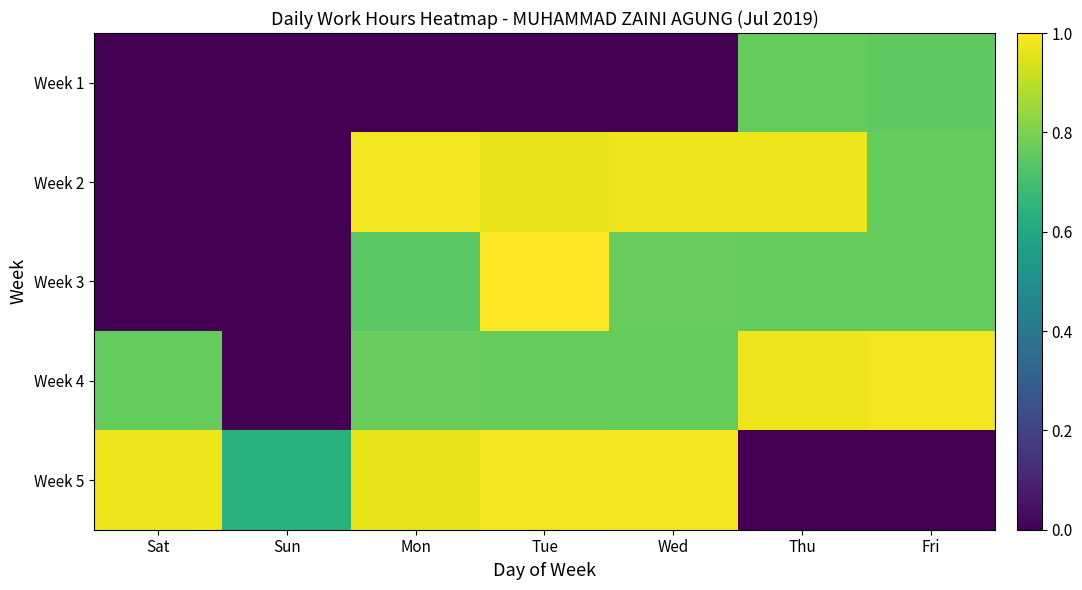

Reading right to left, extract all data points from this chart.

Week 1: Fri=0.8	Thu=0.8	Wed=0.0	Tue=0.0	Mon=0.0	Sun=0.0	Sat=0.0
Week 2: Fri=0.8	Thu=1.0	Wed=1.0	Tue=1.0	Mon=1.0	Sun=0.0	Sat=0.0
Week 3: Fri=0.8	Thu=0.8	Wed=0.8	Tue=1.0	Mon=0.7	Sun=0.0	Sat=0.0
Week 4: Fri=1.0	Thu=1.0	Wed=0.8	Tue=0.8	Mon=0.8	Sun=0.0	Sat=0.8
Week 5: Fri=0.0	Thu=0.0	Wed=1.0	Tue=1.0	Mon=1.0	Sun=0.6	Sat=1.0